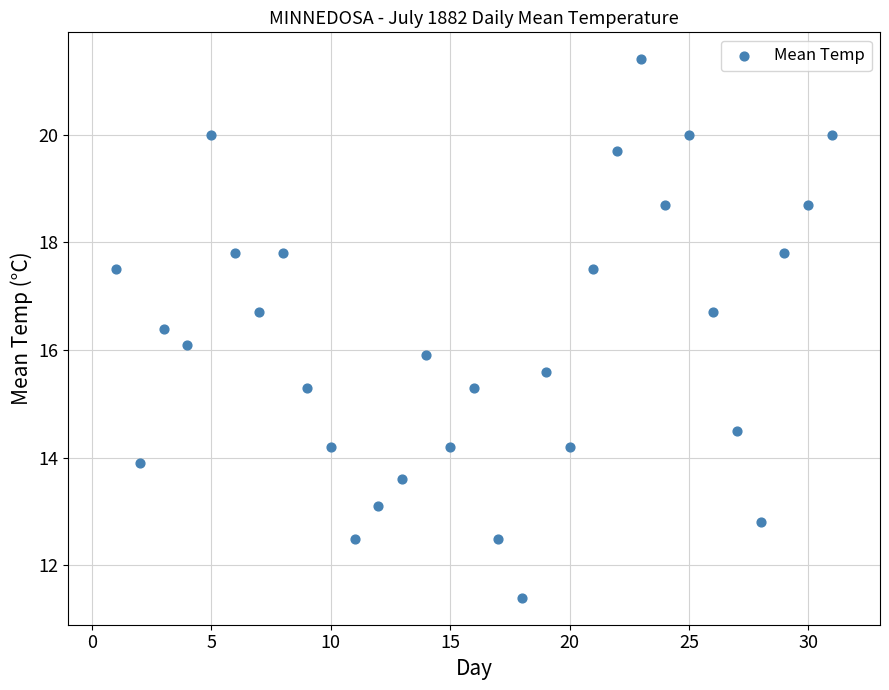

What is the range of Y values (max minus min)?

10.0